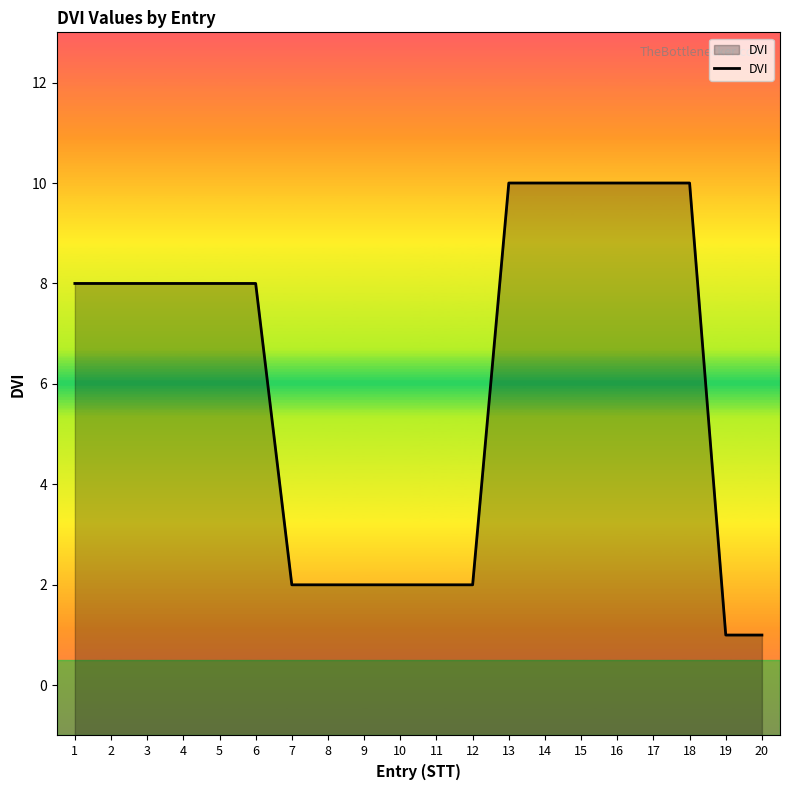

What is the difference between the values at 11 and 2?

6